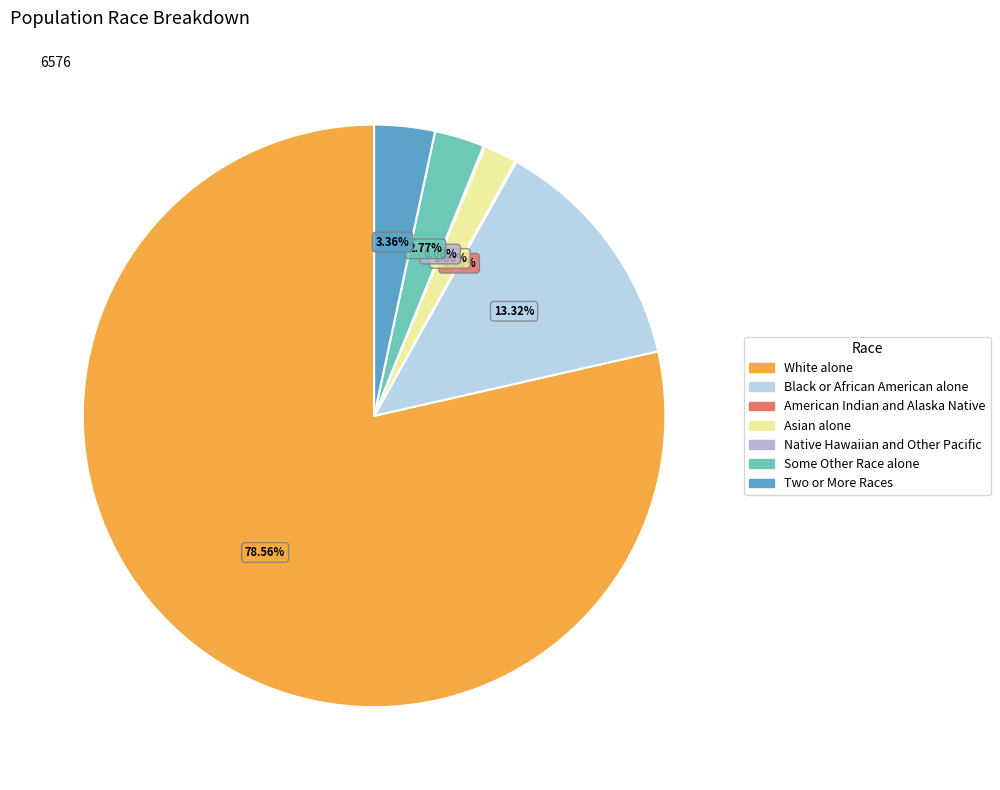

To the nearest percent, what is the difference between the Some Other Race alone and Asian alone slice percentages?

1%